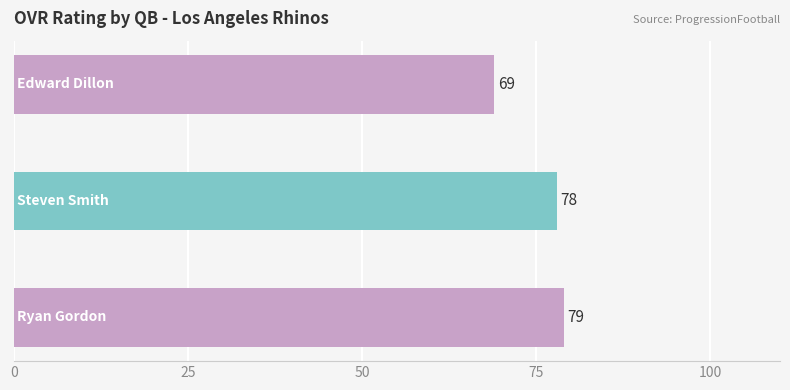

What is the average value?

75